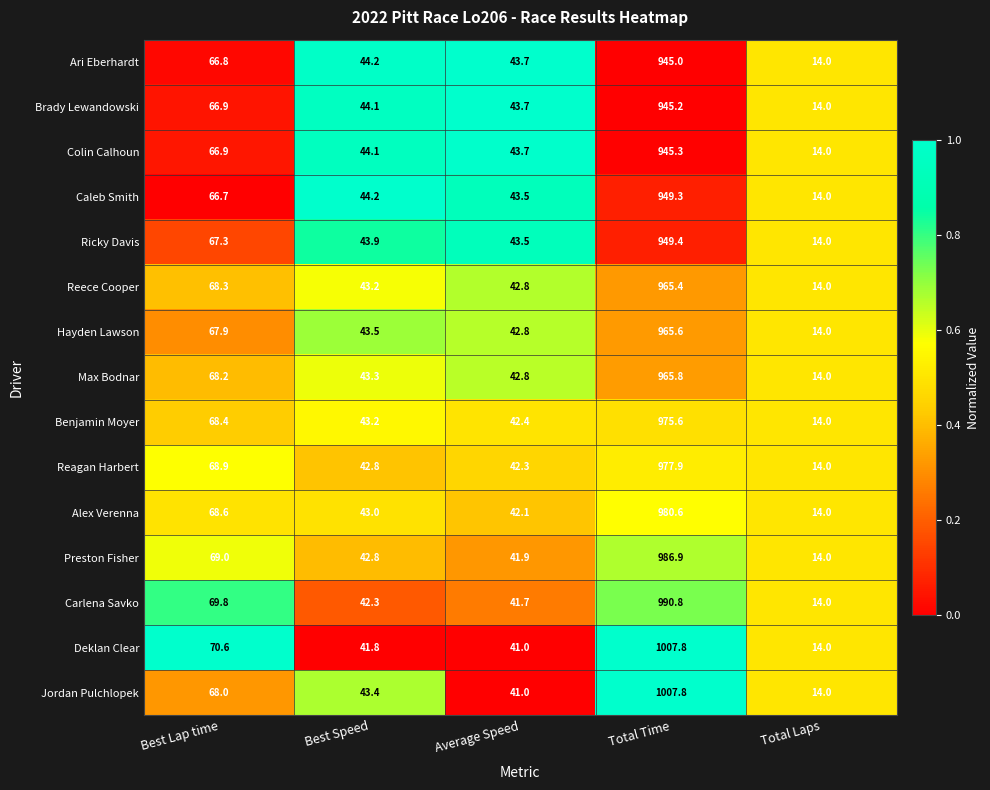

True or false: Ari Eberhardt has a value of 14.0 at Total Laps.

True